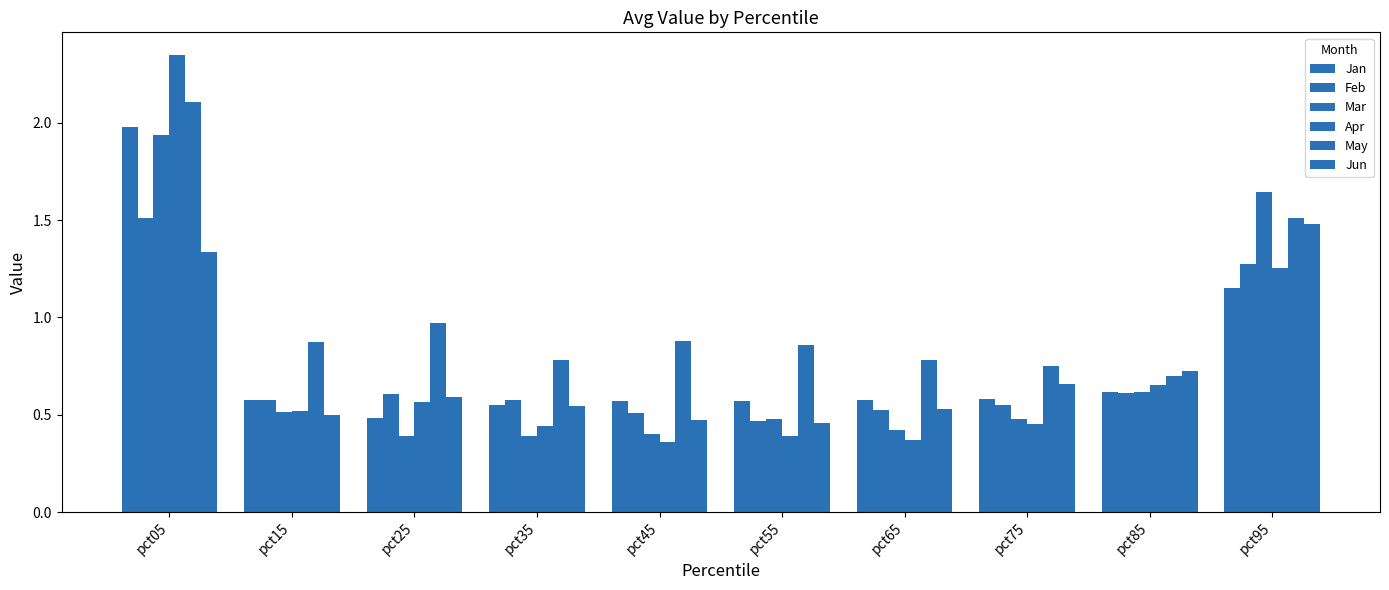

True or false: Feb has a value of 0.6 at pct15.

True